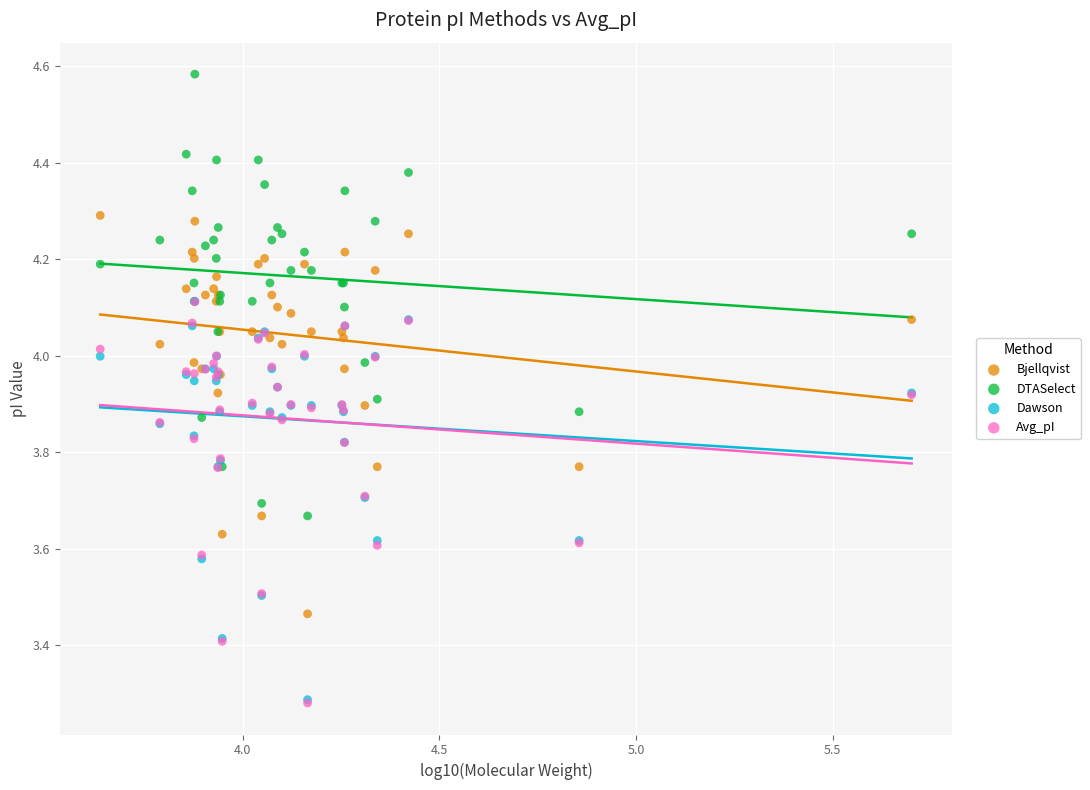

What are all the series names shown in the legend?

Bjellqvist, DTASelect, Dawson, Avg_pI